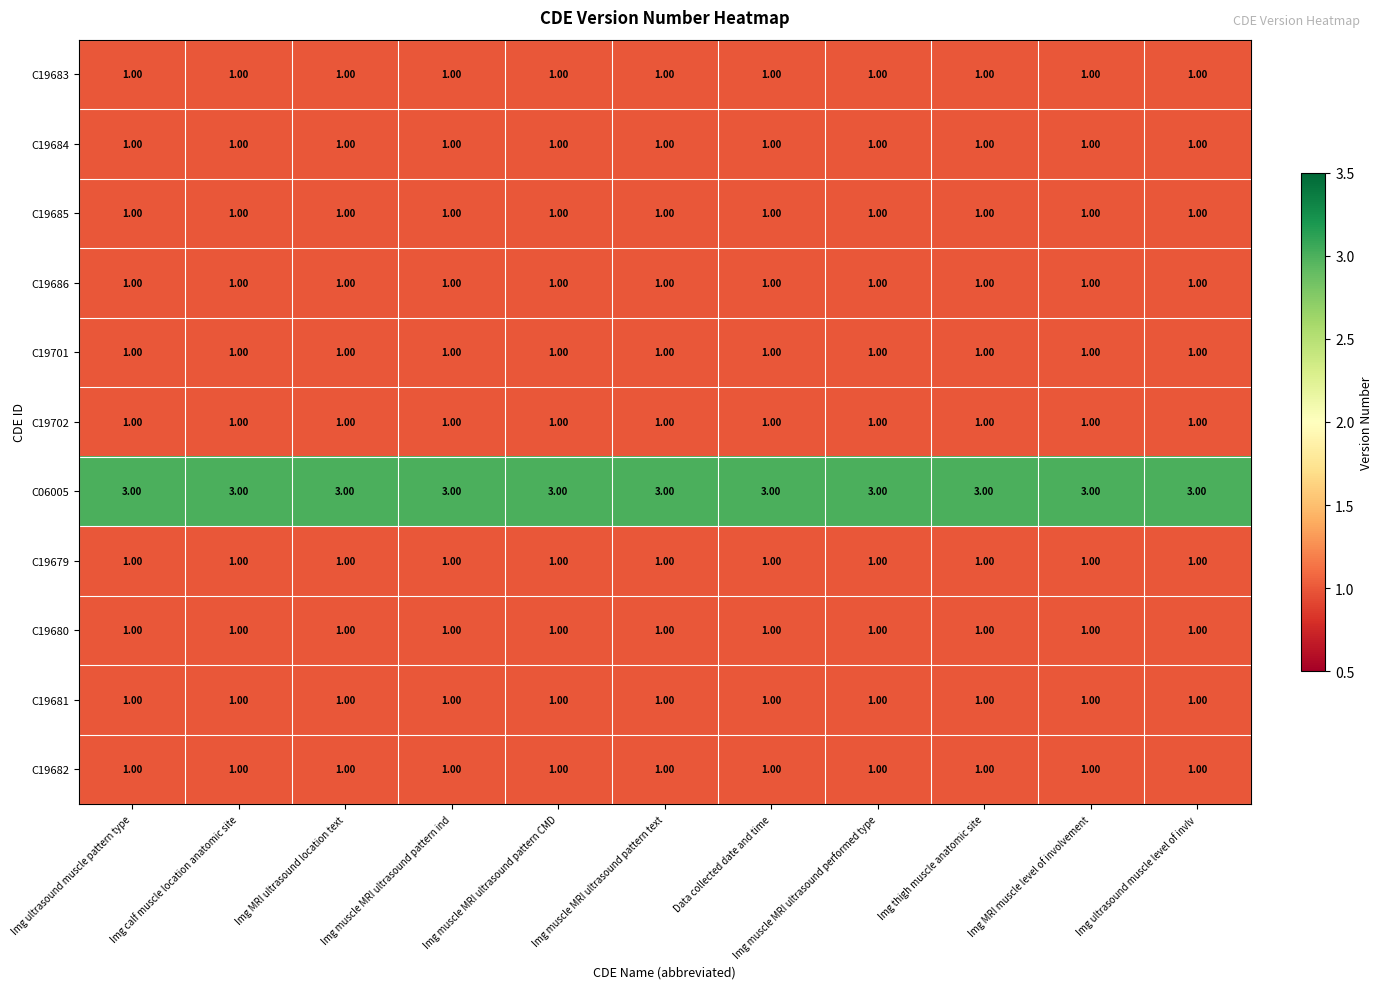

Count the number of data series in this chart.

11